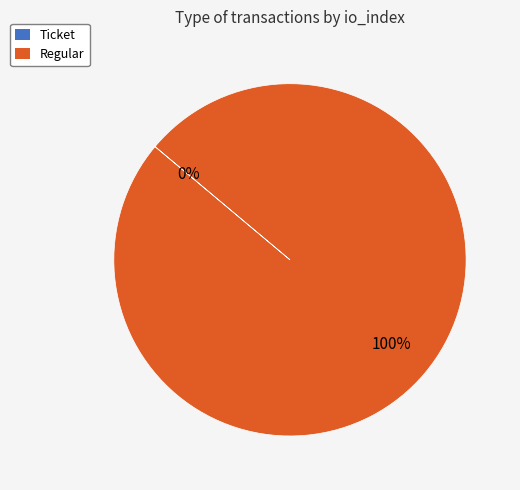

To the nearest percent, what is the average slice percentage?

50%